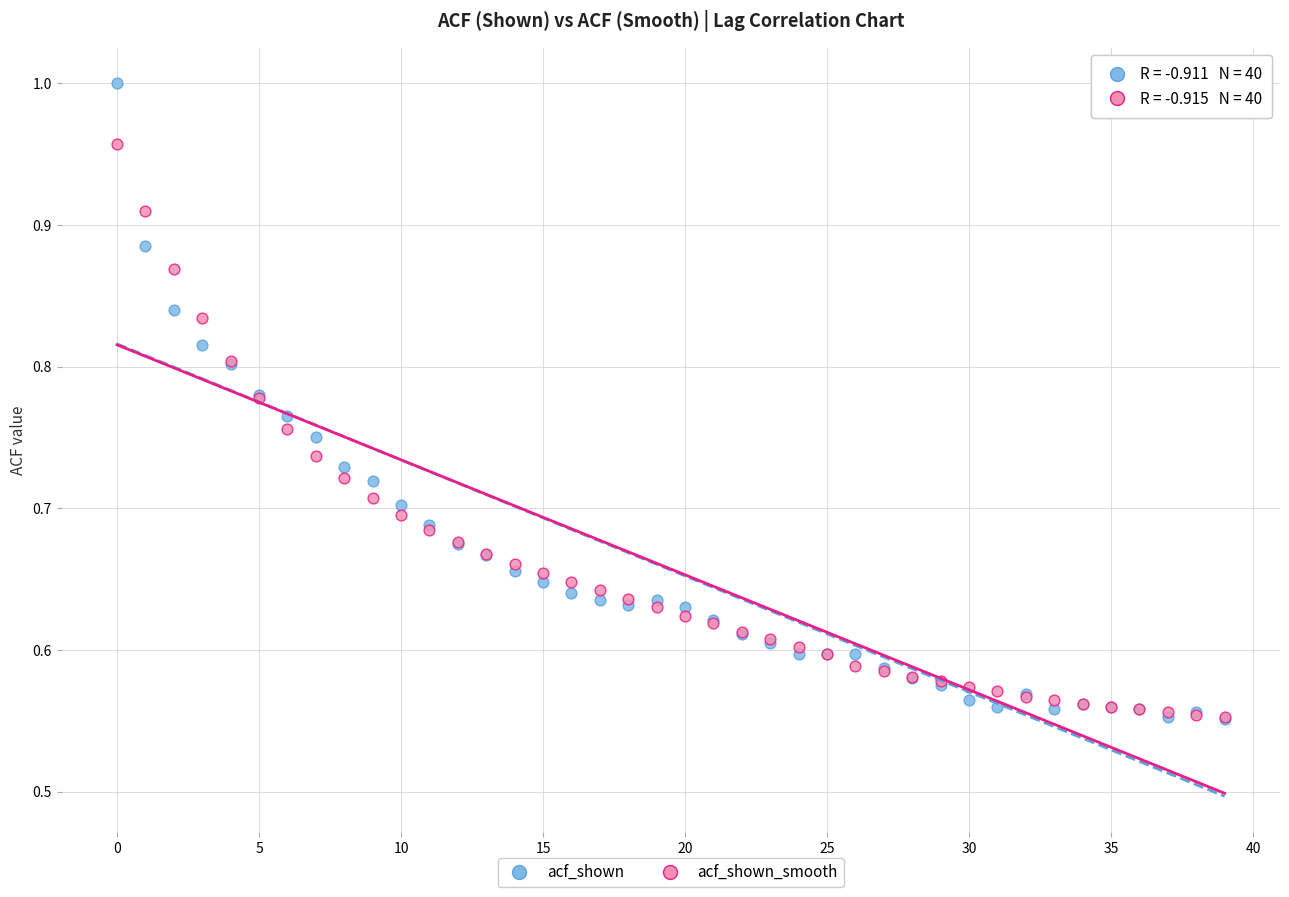

What are all the series names shown in the legend?

acf_shown, acf_shown_smooth